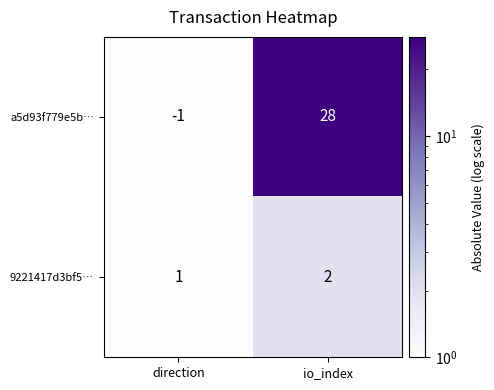

What is the average value of the a5d93f779e5b… series?

14